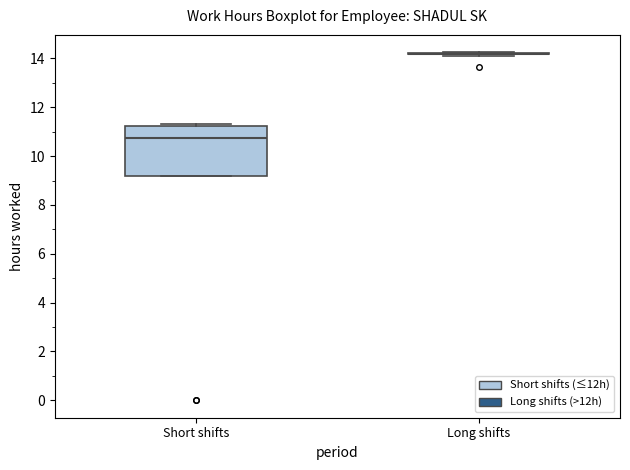

Reading left to right, transcribe this box plot: for each box, give where its median line is, the range the box spans, and where its two whiskers end, as read against the y-axis. The values are not printed on the chart, so give them approximately, as read against the axis.

Short shifts: median 10.8, box 9.2 to 11.2, whiskers 9.2 to 11.4
Long shifts: box collapsed to a line at 14.2, whiskers 14.2 to 14.2